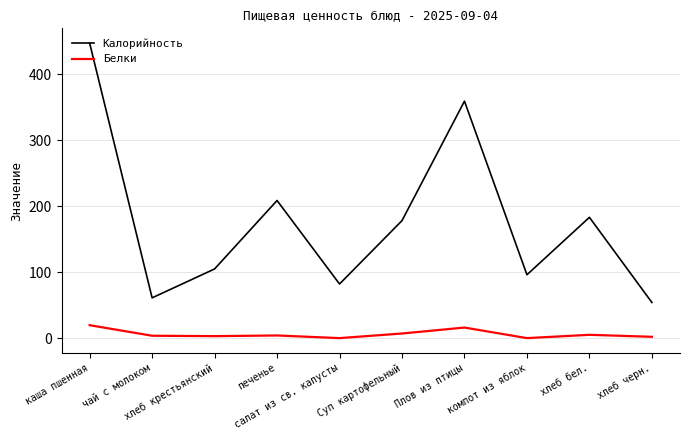

True or false: Белки and Калорийность cross at least once.

False